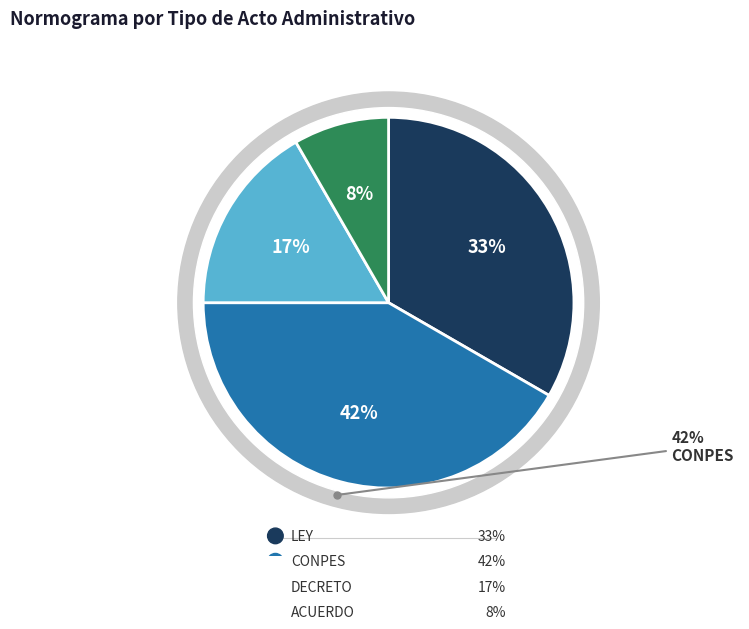

Rank the categories by value from highest to lowest.

CONPES, LEY, DECRETO, ACUERDO